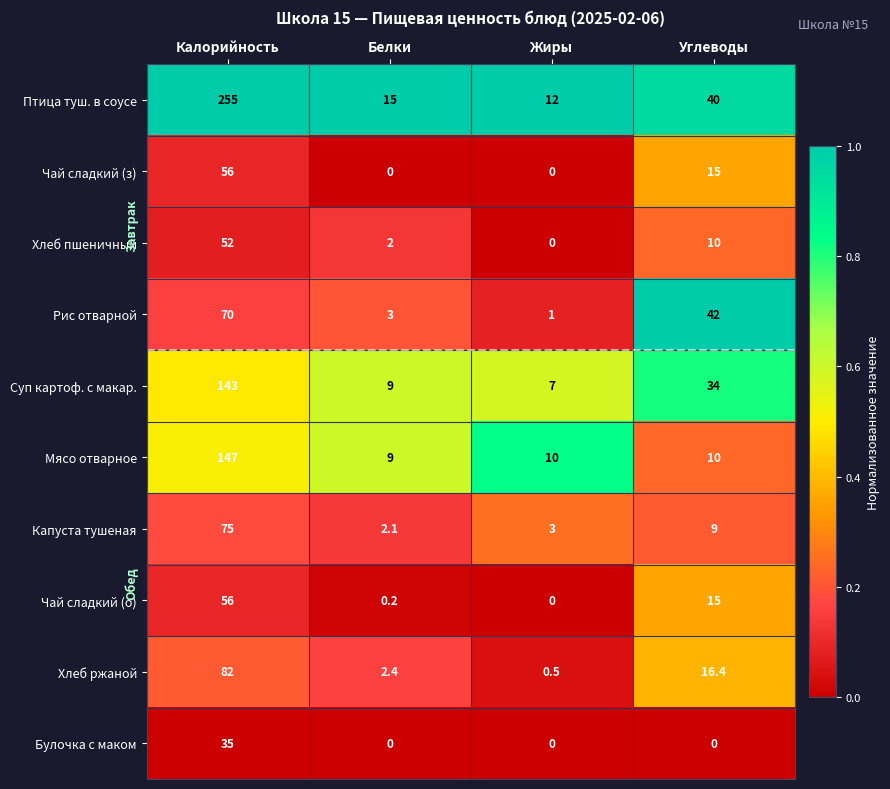

At which category is the sum across all series the highest?

Калорийность